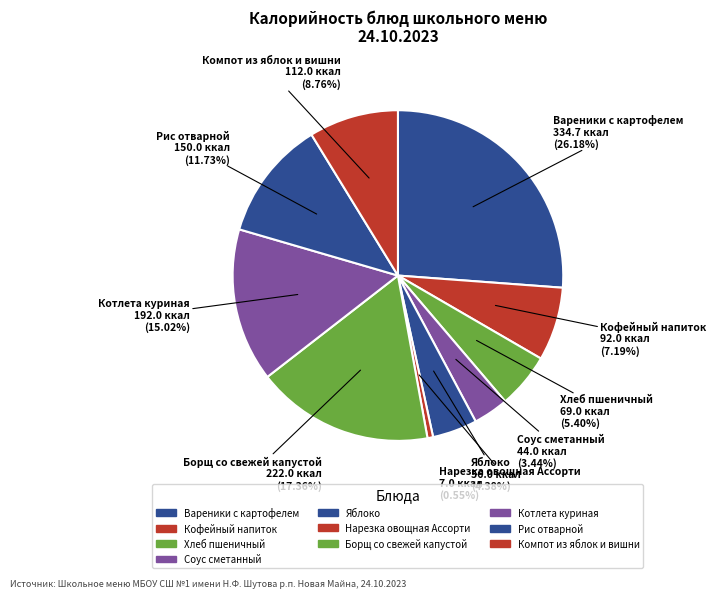

To the nearest percent, what portion does Кофейный напиток represent?

7%